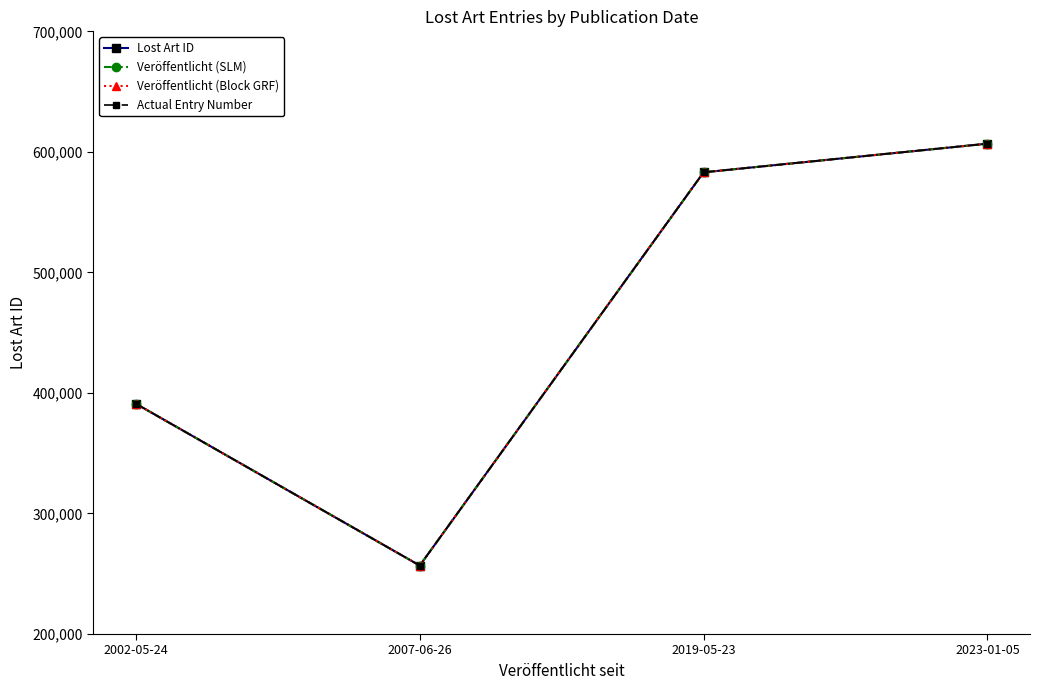

Is it true that Veröffentlicht (SLM) equals 606805 at 2023-01-05?

True